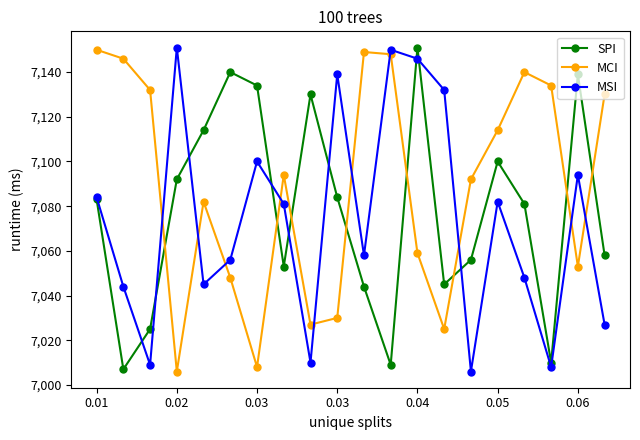

What is the value of the SPI point at the 2nd from the left?

7007